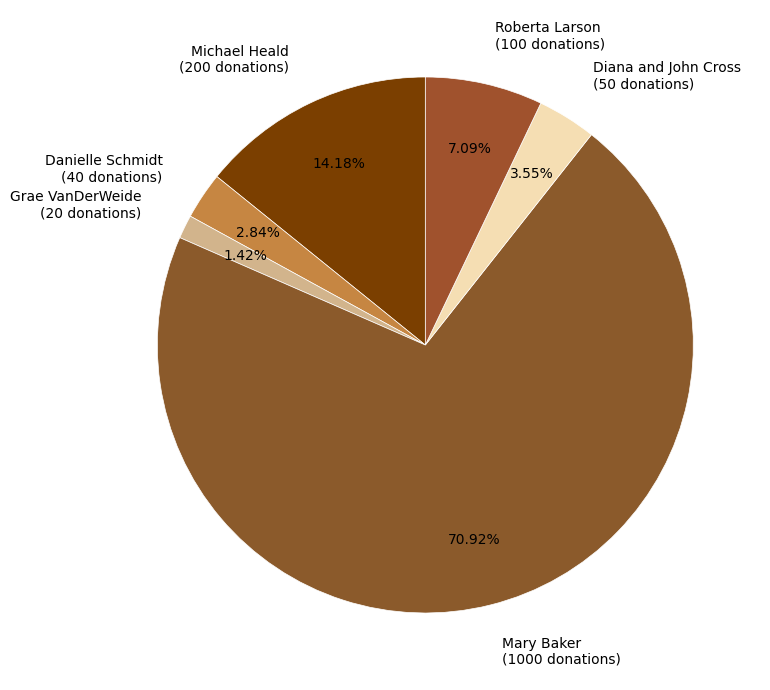

To the nearest percent, what portion does Danielle Schmidt represent?

3%